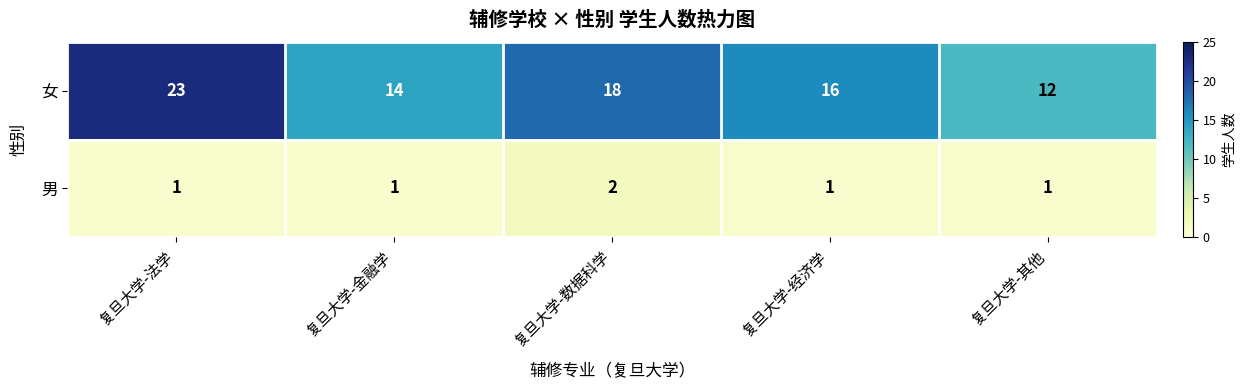

The value of 男 at 复旦大学-其他 is 1. True or false?

True